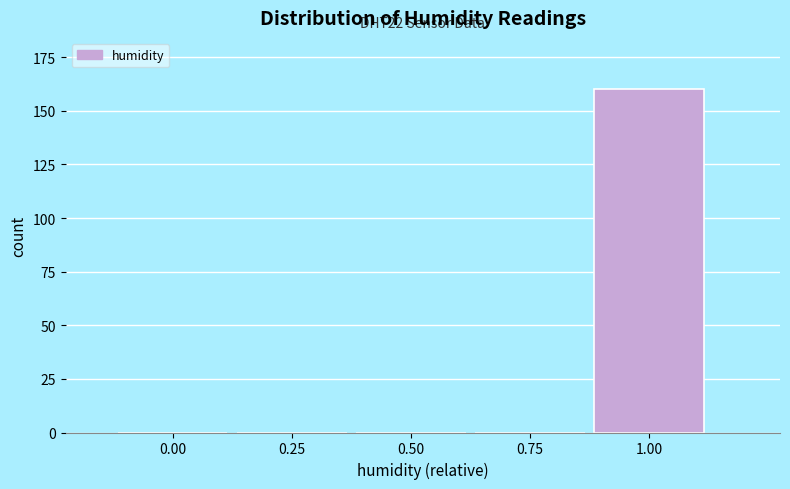

Reading left to right, transcribe all the data shown in this chart.

0.00=0	0.25=0	0.50=0	0.75=0	1.00=160